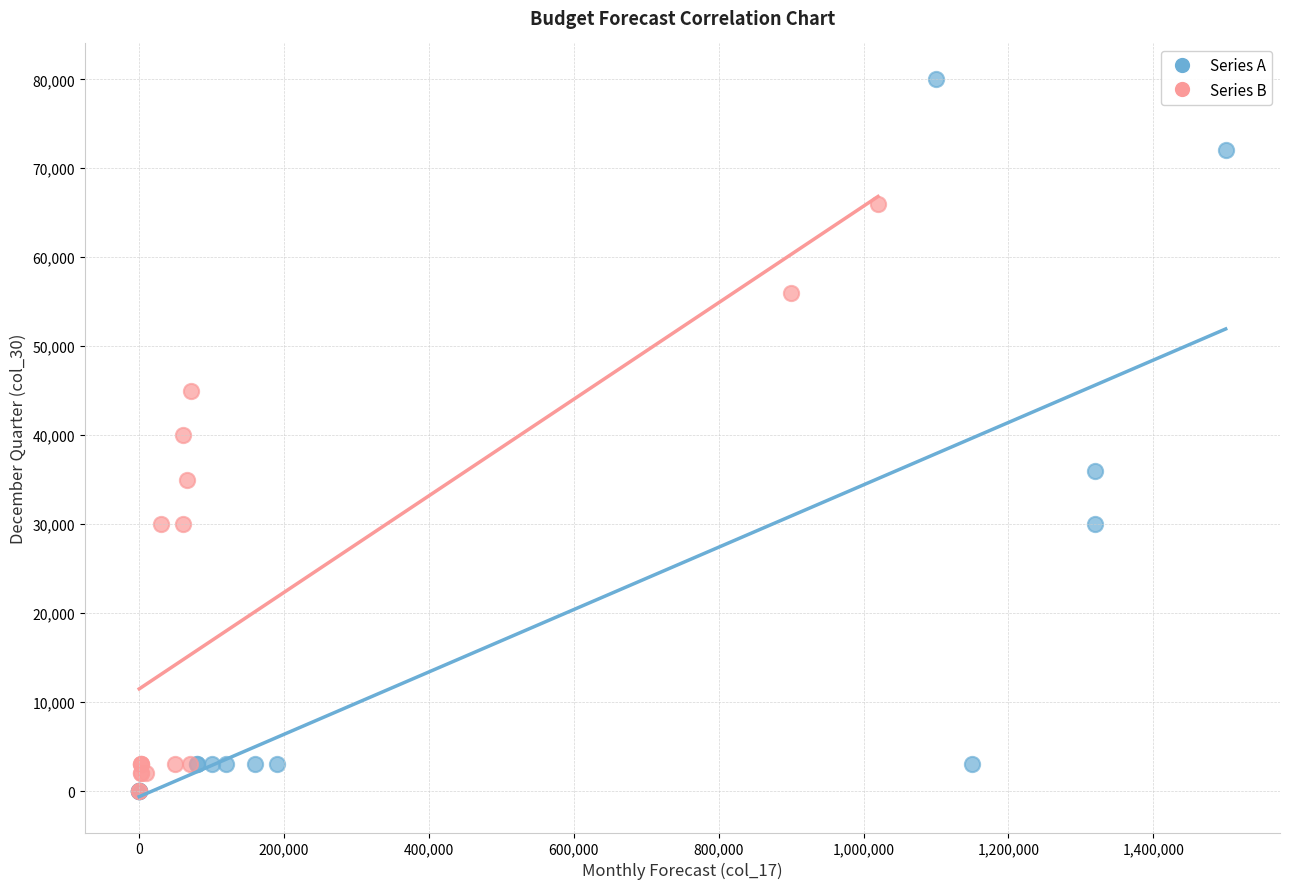

Which series has the largest Y range (max minus min)?

Series A